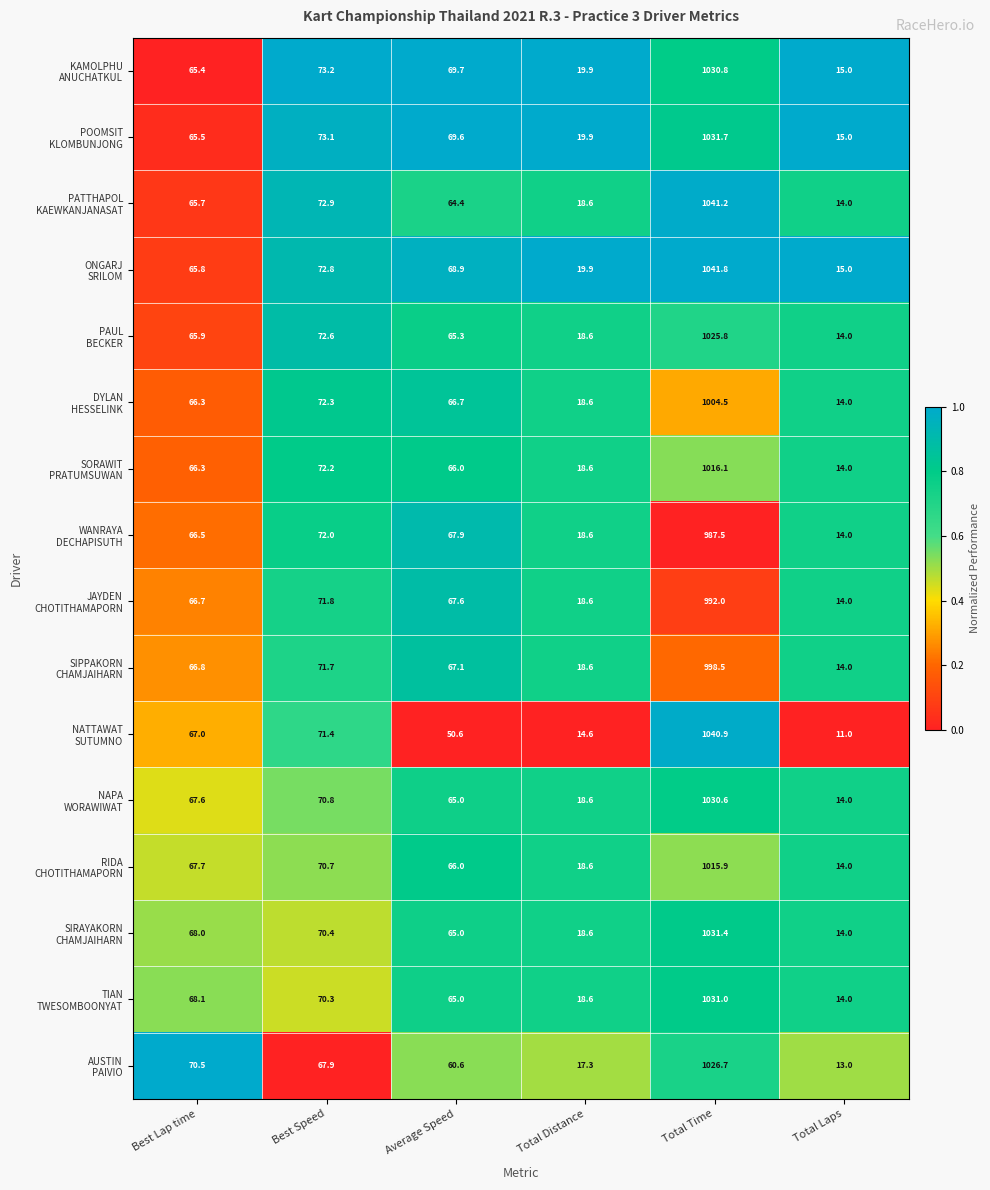

What is the difference between the highest and lowest values at Total Laps?

4.0